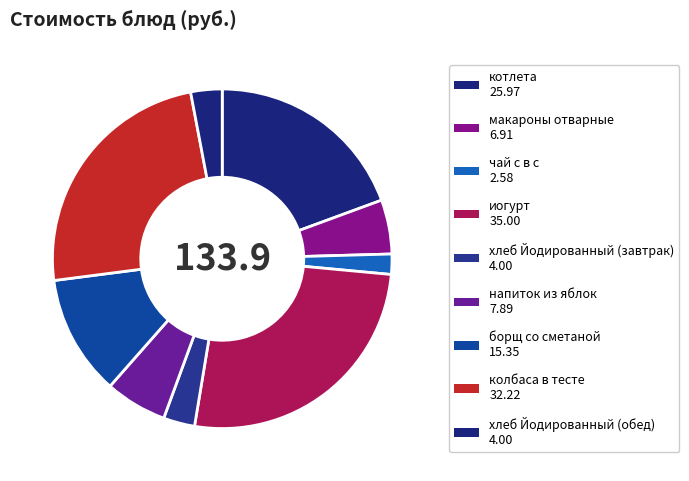

True or false: котлета accounts for 10% of the total.

False